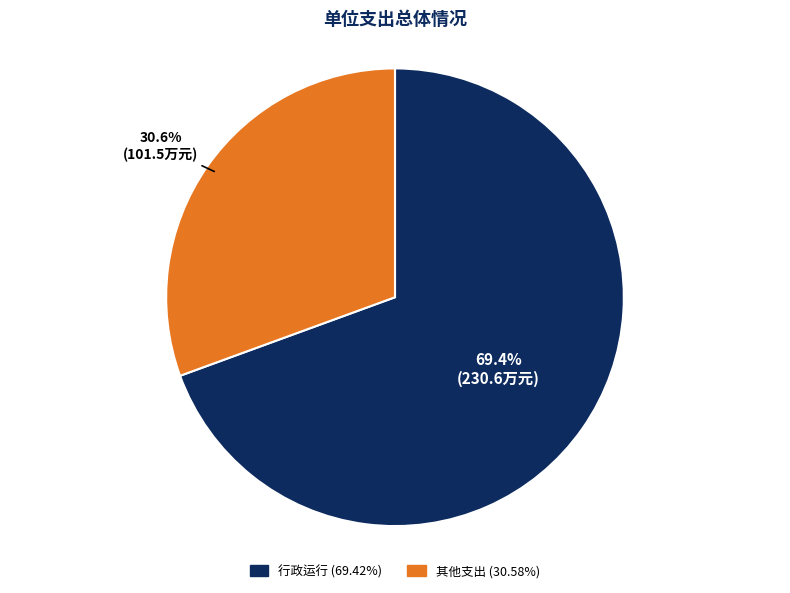

Is there any slice that represents more than half of the pie?

Yes